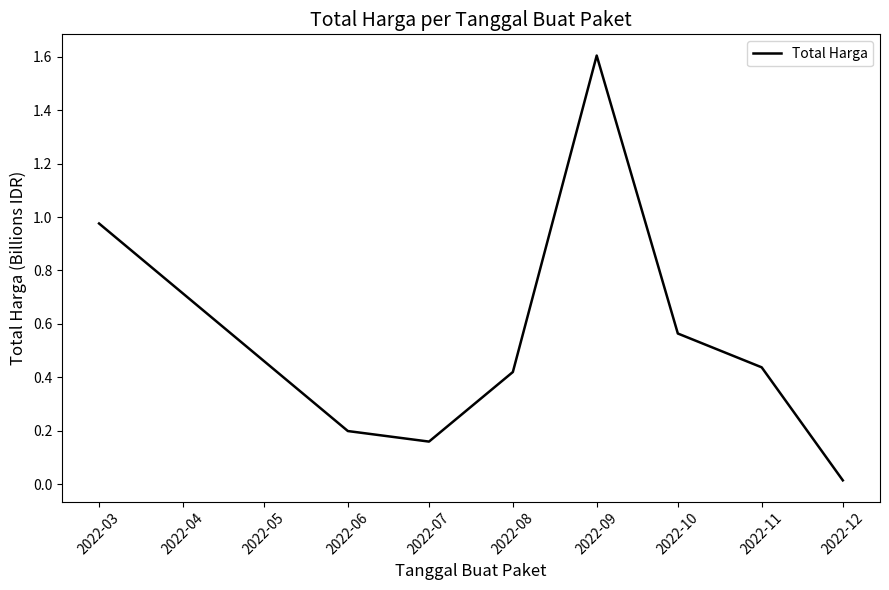

Where is the first local minimum?

2022-07